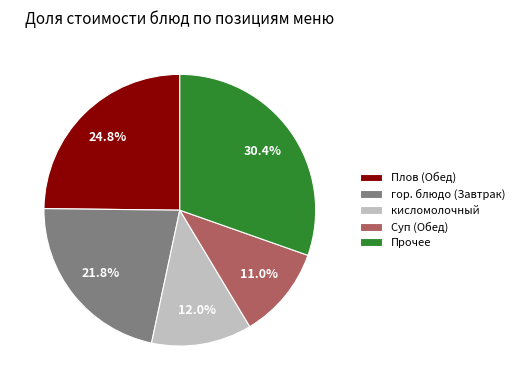

True or false: гор. блюдо (Завтрак) accounts for 11% of the total.

False